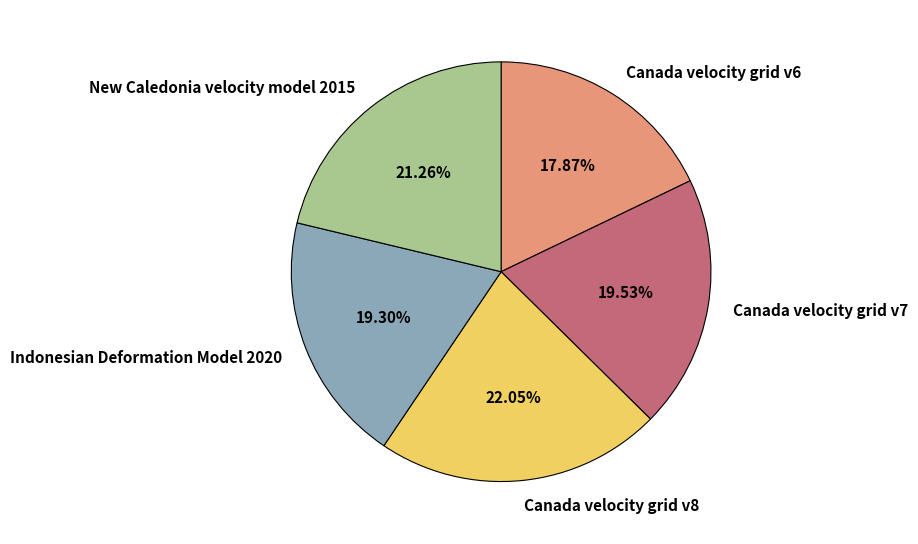

To the nearest percent, what percentage of the pie is Canada velocity grid v7?

20%